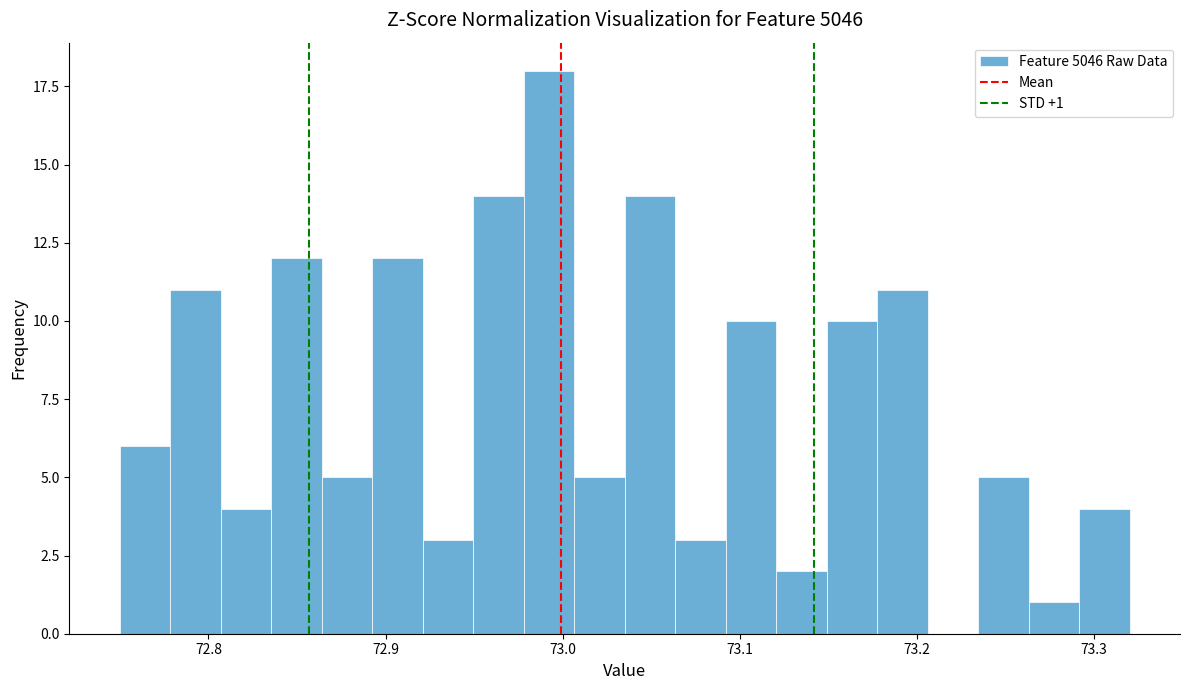

Around what value on the x-axis is the tallest bar? Give the approximate position of its centre, as read against the axis.

72.99